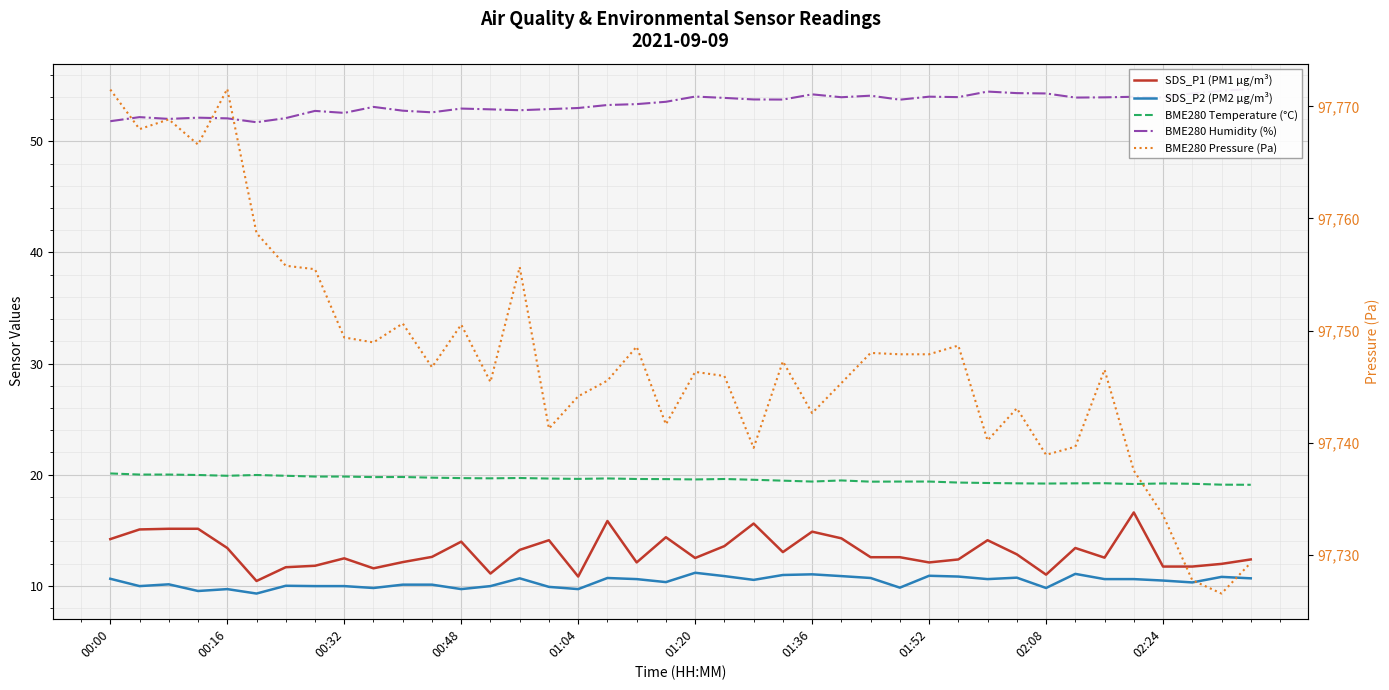

What is the value of the BME280 Temperature (°C) point at the 3rd from the left?

20.0